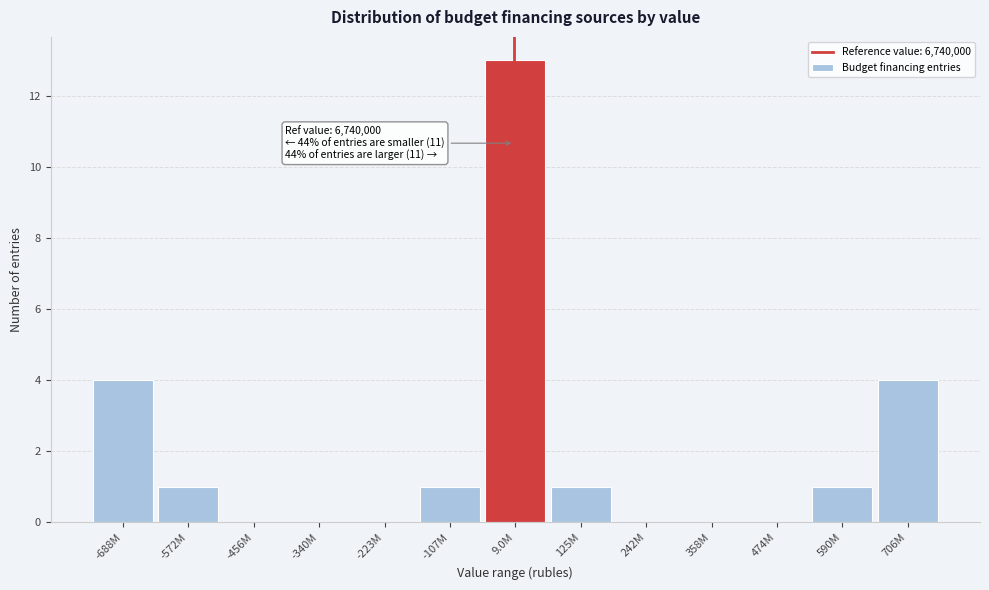

Reading left to right, extract all data points from this chart.

-688M=4	-572M=1	-456M=0	-340M=0	-223M=0	-107M=1	9.0M=13	125M=1	242M=0	358M=0	474M=0	590M=1	706M=4